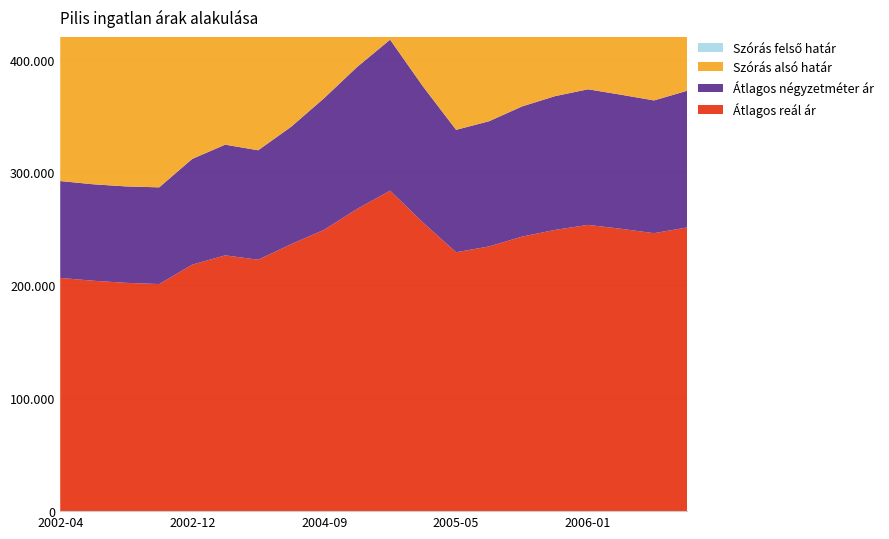

Reading left to right, list all the values displayed in this chart.

Átlagos reál ár: 206595	204075	202220	201137	218310	226571	222698	236486	249263	267733	283886	255524	229319	234459	243190	249112	253556	250093	246205	251282
Átlagos négyzetméter ár: 85781	85440	85396	85667	93664	98029	96940	103993	116547	125712	133717	120484	108430	110899	115309	118486	120099	118747	117590	121049
Szórás alsó határ: 201881	178717	176862	177956	192754	201355	203534	236486	249263	167602	183755	248993	225189	223776	216362	227168	233040	229504	226253	229989
Szórás felső határ: 211309	229433	227578	224318	243866	251787	241862	236486	249263	367864	384017	262055	233449	245142	270018	271056	274072	270682	266157	272575